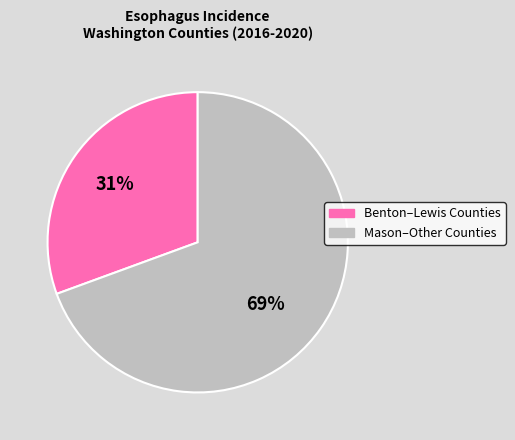

Is there a majority slice in this chart?

Yes